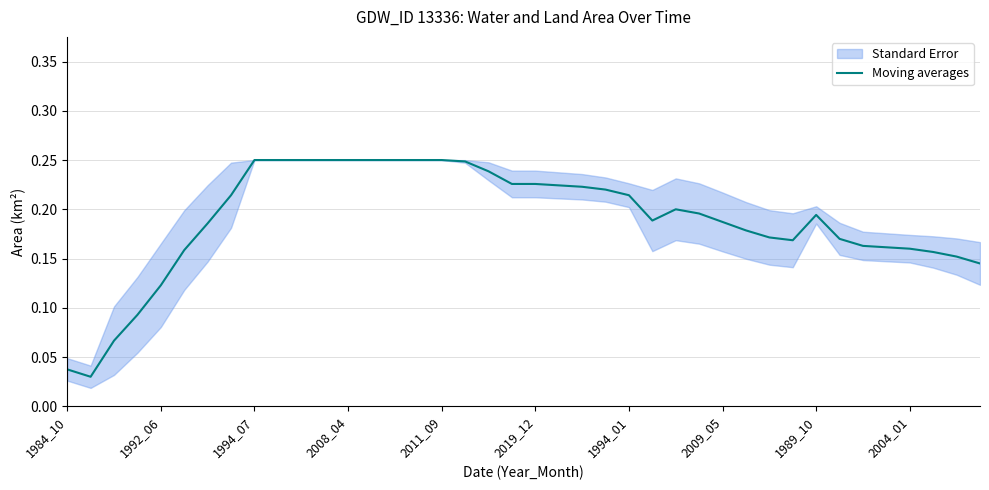

Does the chart display data point markers on the line(s)?

No